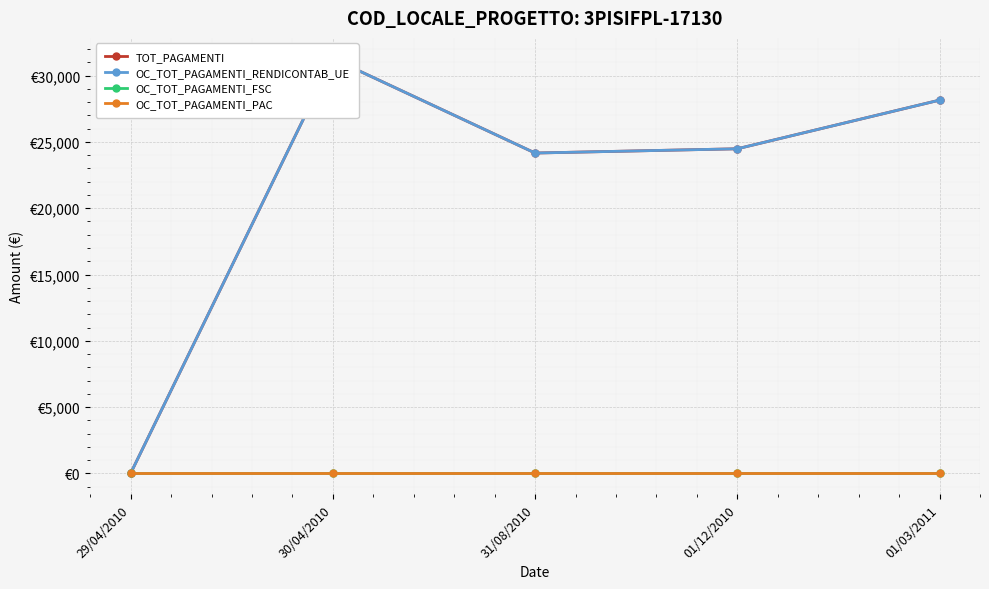

What is the difference between the highest and lowest values at 01/03/2011?

28158.1